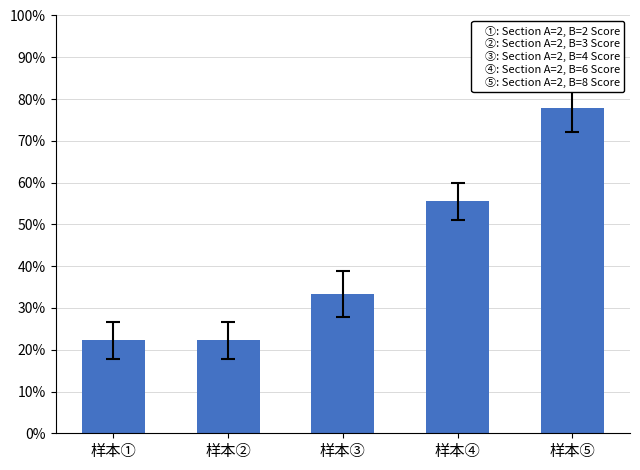

What is the label of the 1st bar from the left?

样本①